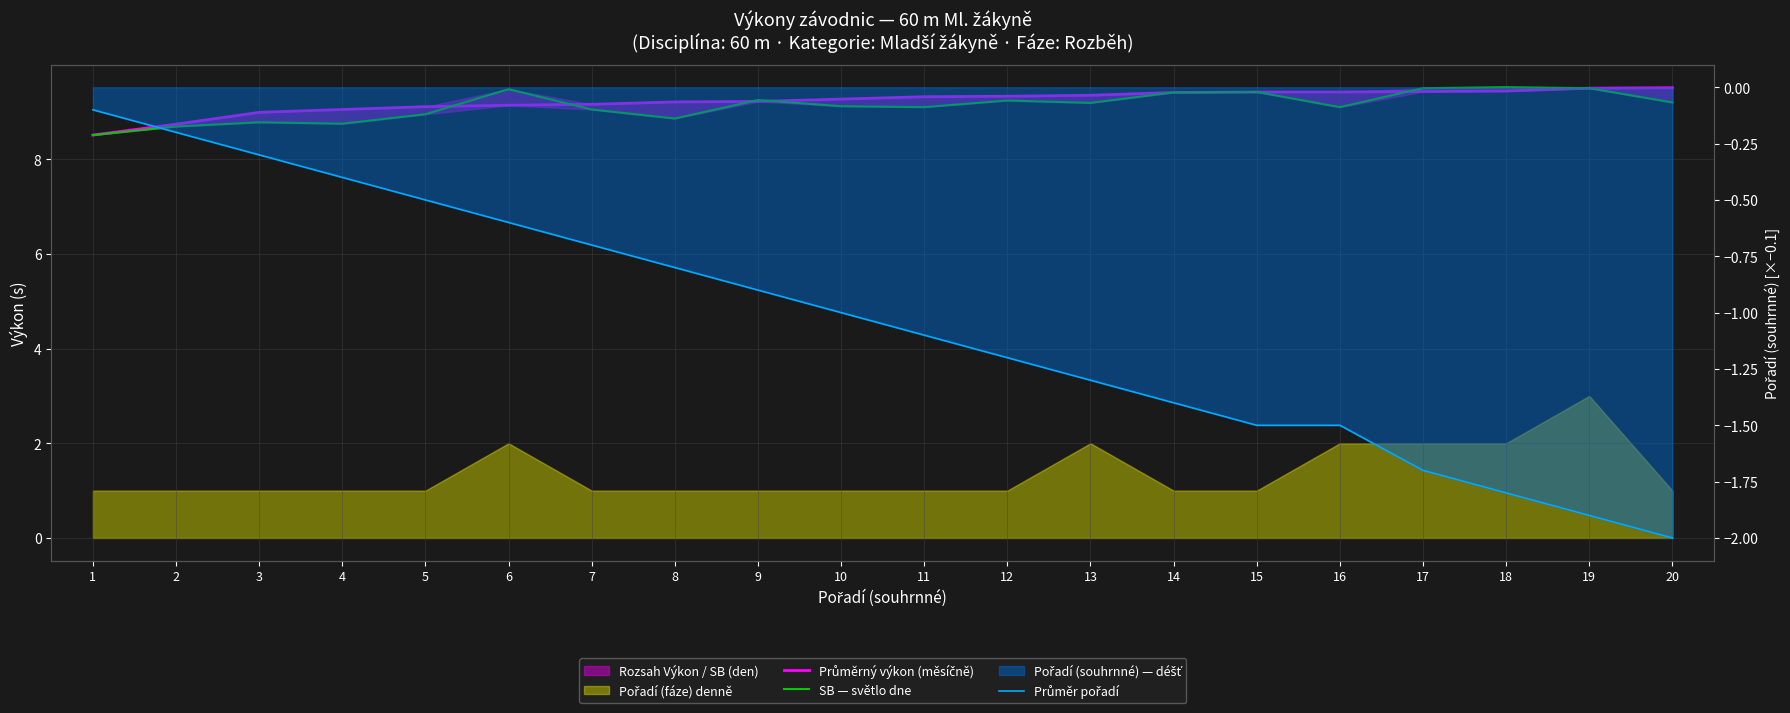

True or false: Průměr pořadí and Průměrný výkon (měsíčně) cross at least once.

False